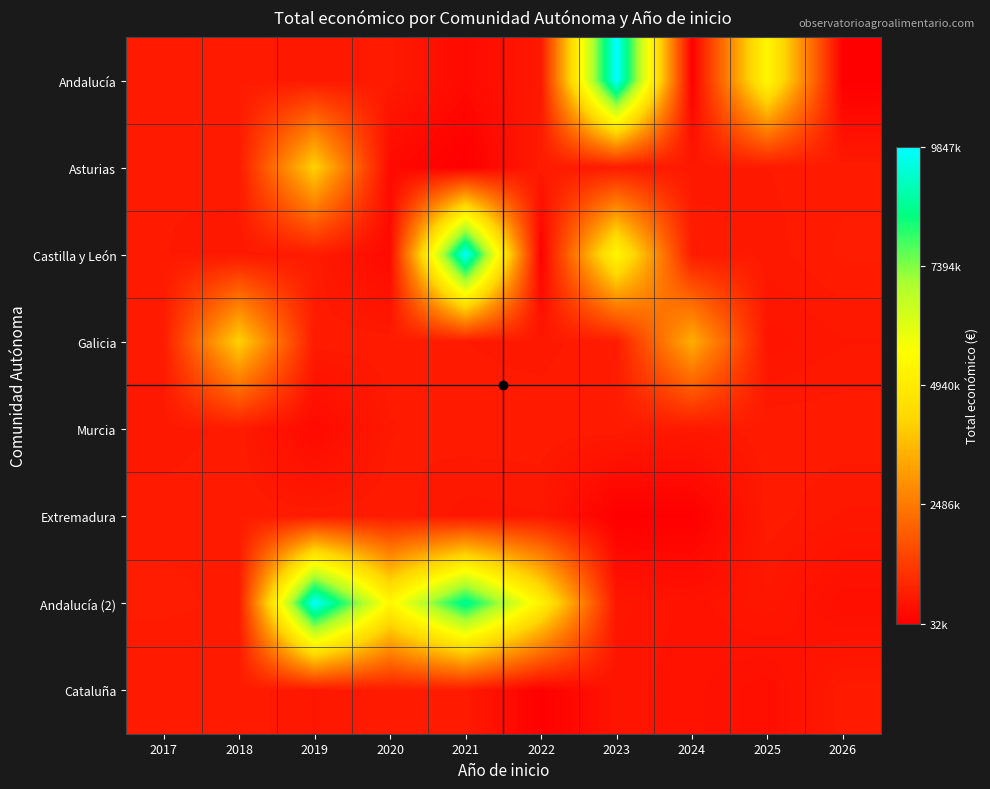

Which series changed the most between 2019 and 2026?

Andalucía (2)